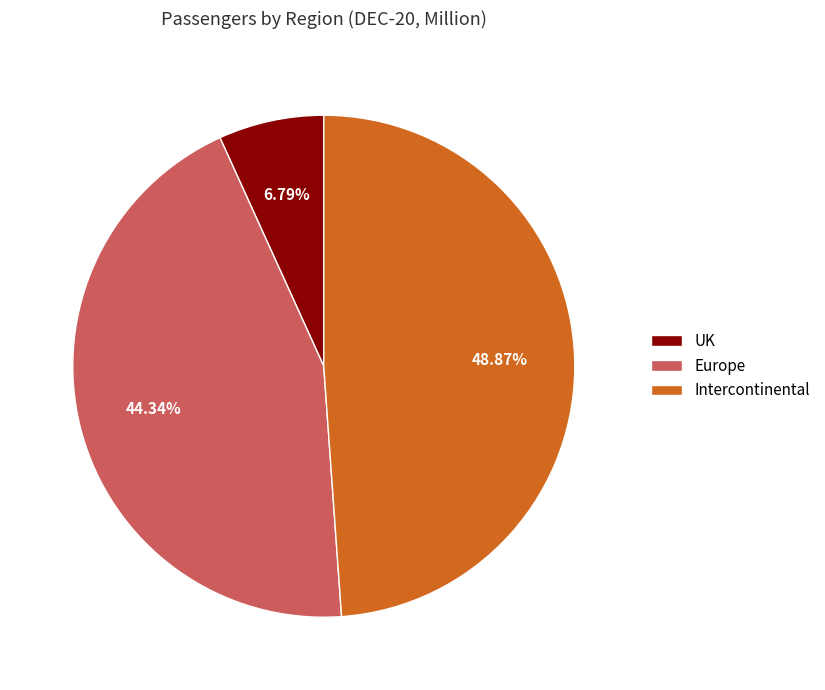

What portion of the pie excludes UK?

93.2%